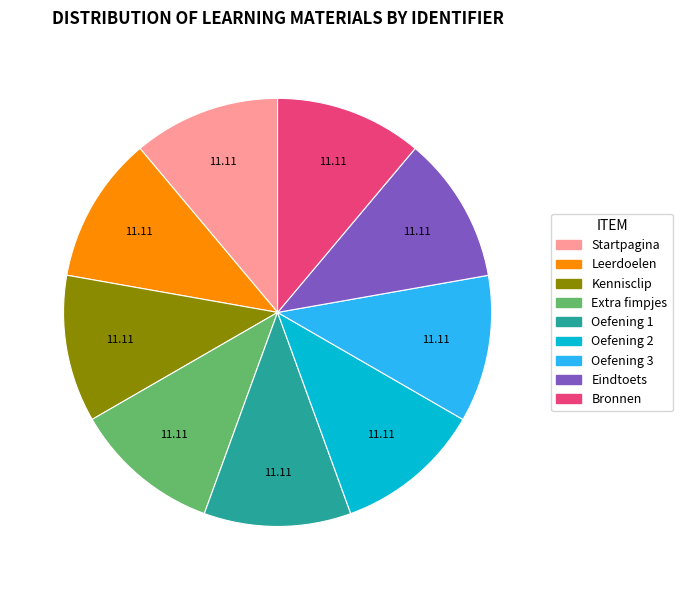

Does any single category account for the majority?

No